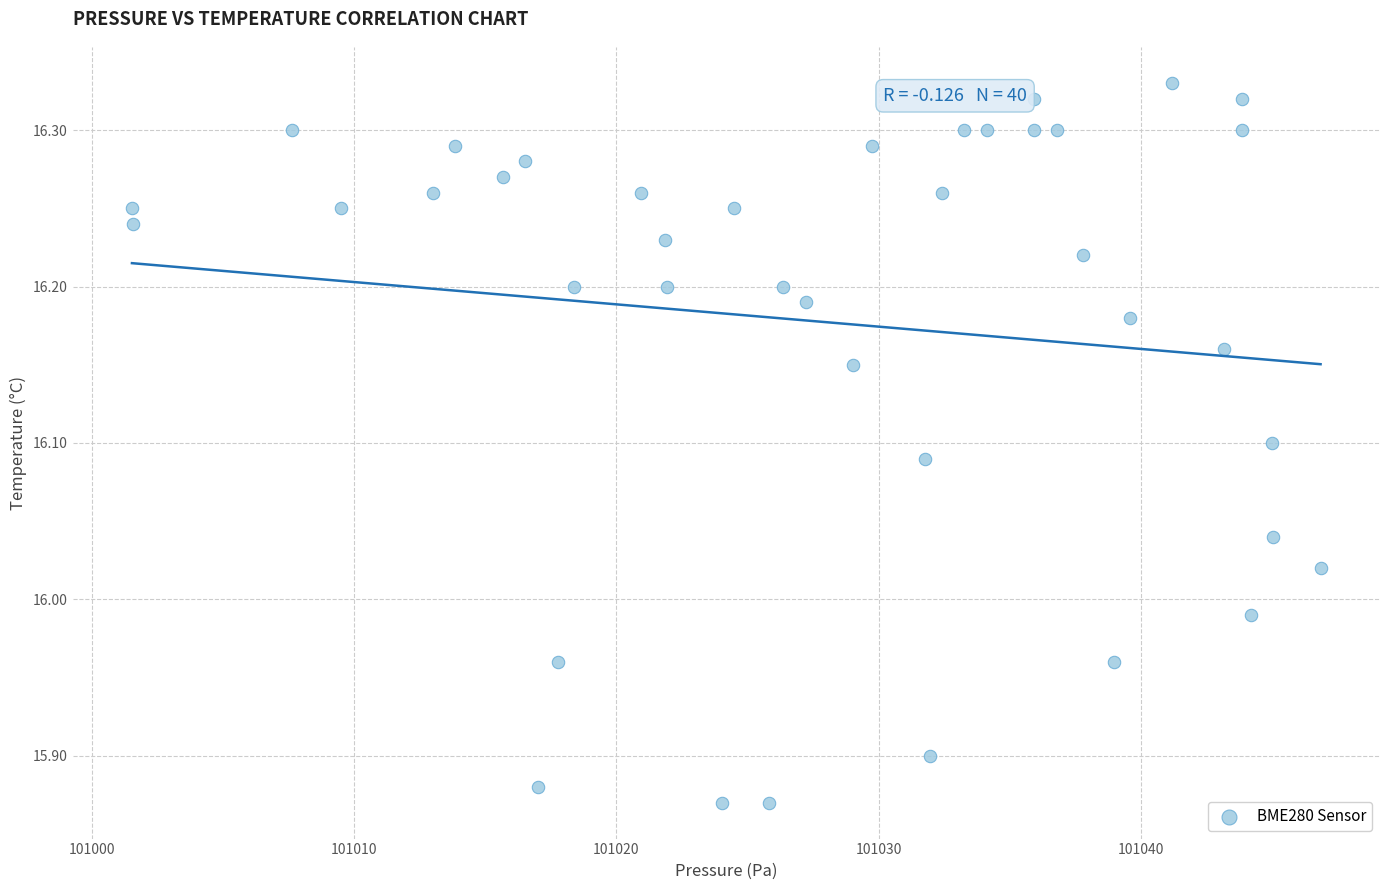

What is the range of X values (max minus min)?

45.3